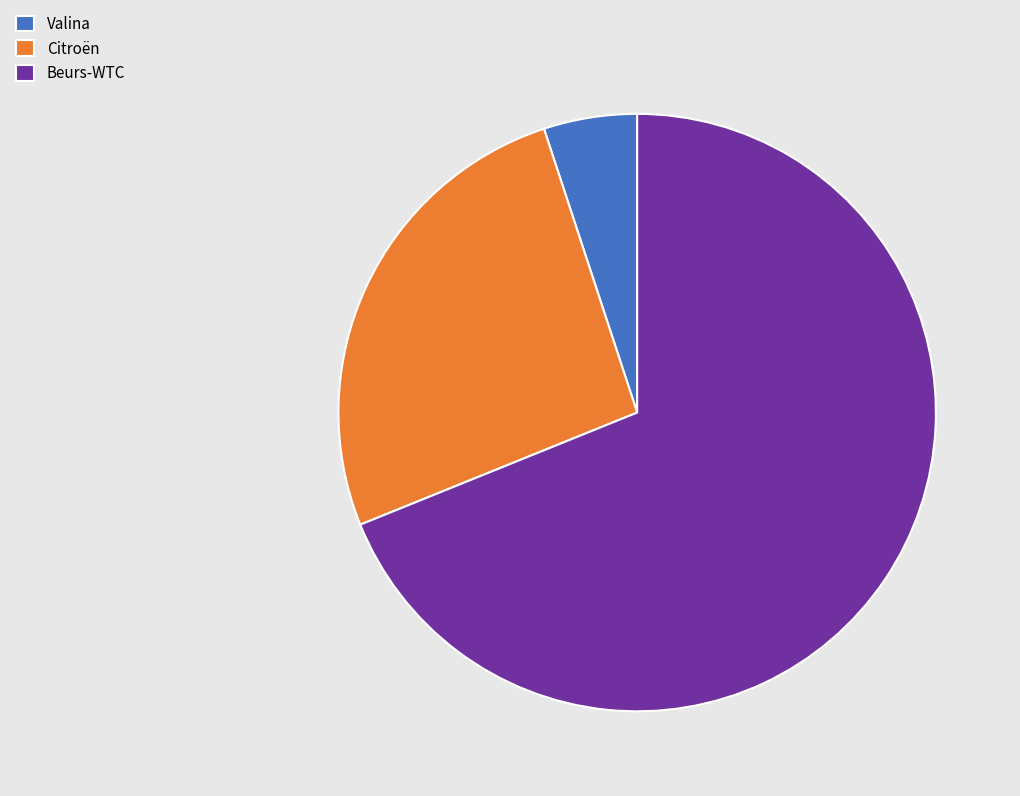

How many segments does this pie chart have?

3